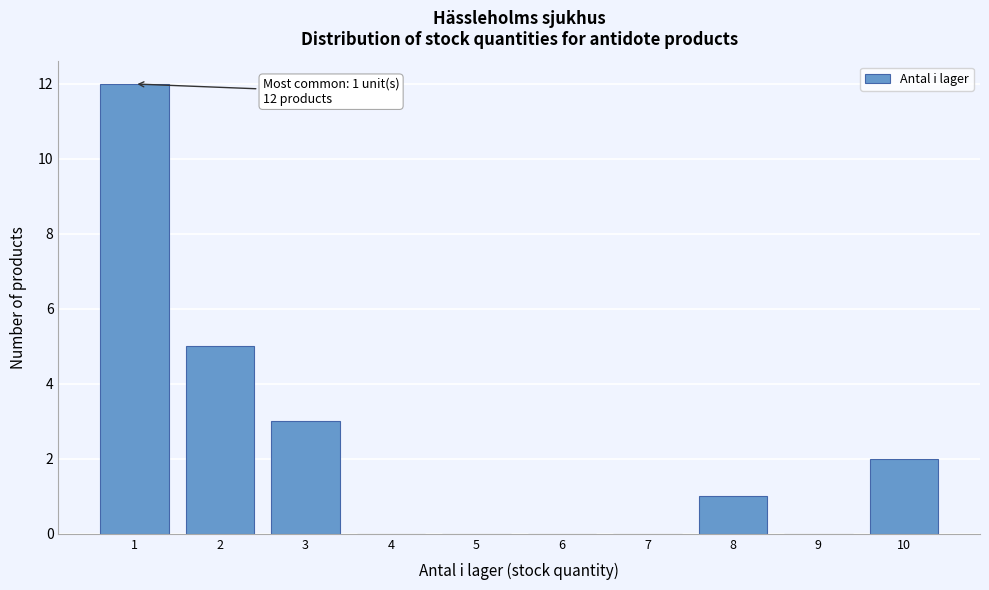

Over which range of the x-axis is the bar tallest?

0.5 to 1.5